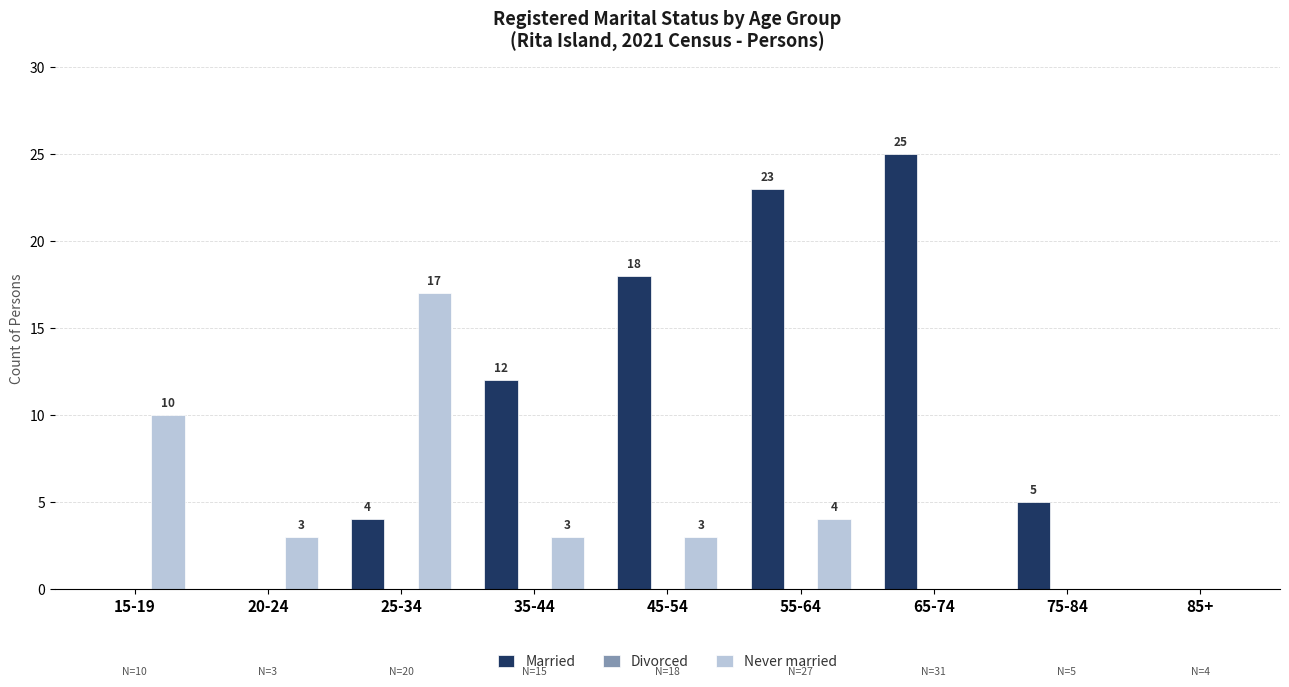

Where does the Married series first go above 5?

35-44